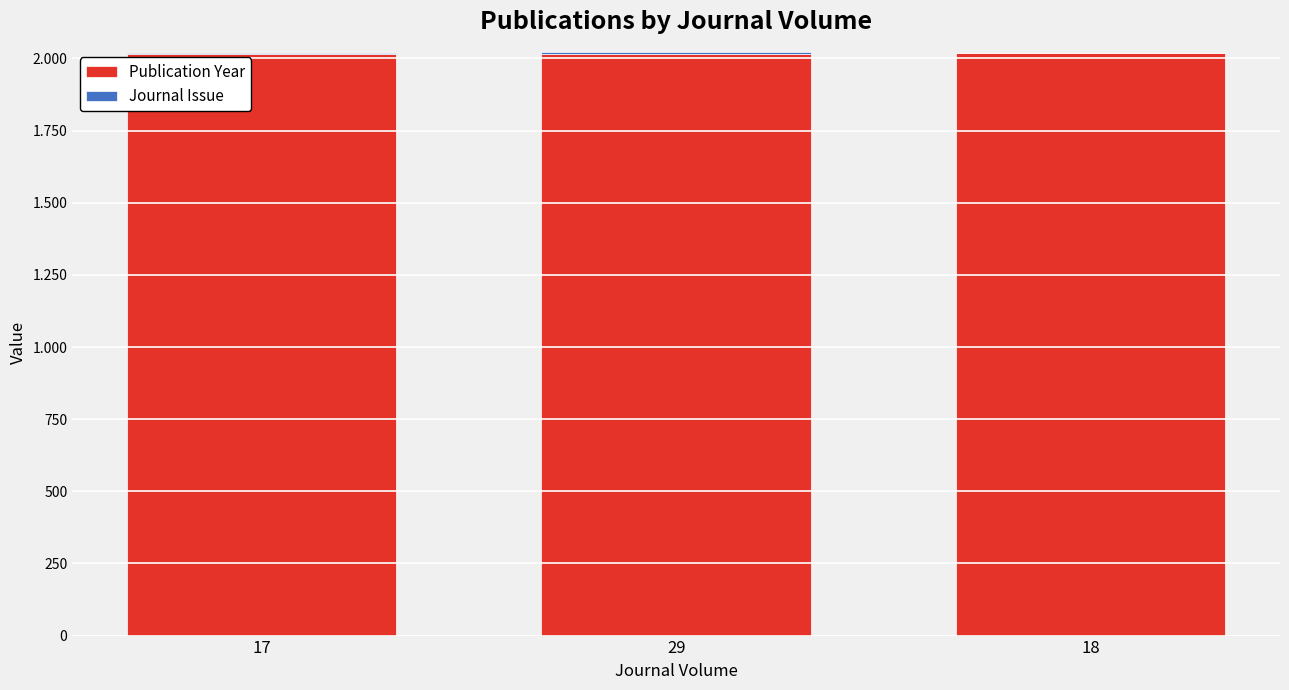

Does the chart contain stacked bars?

Yes